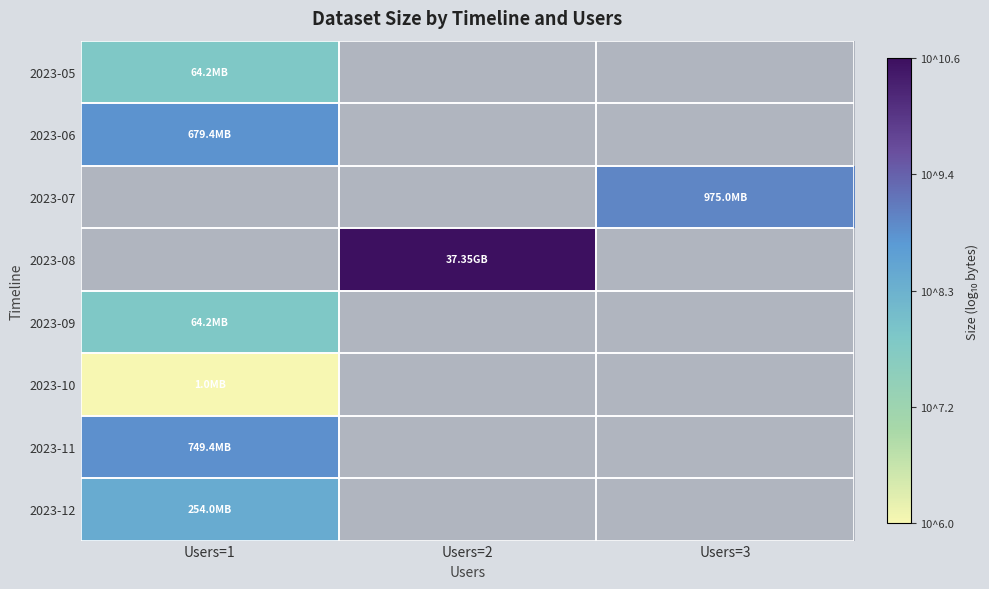

How many values in 2023-05 are above zero?

1